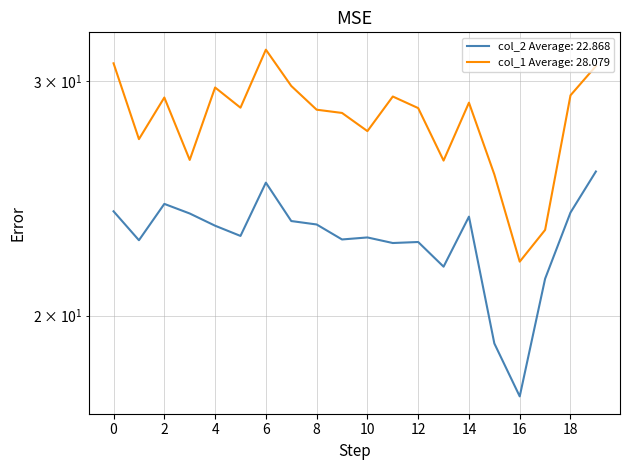

Between 69679 and 69723, which is larger?

69723